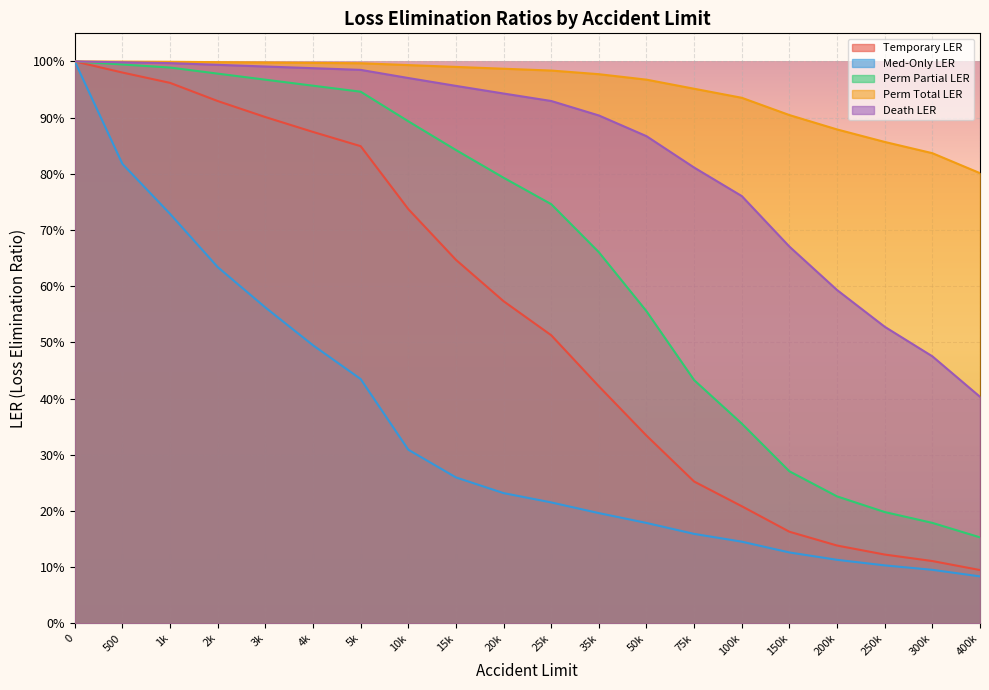

Does the chart display data point markers on the line(s)?

No